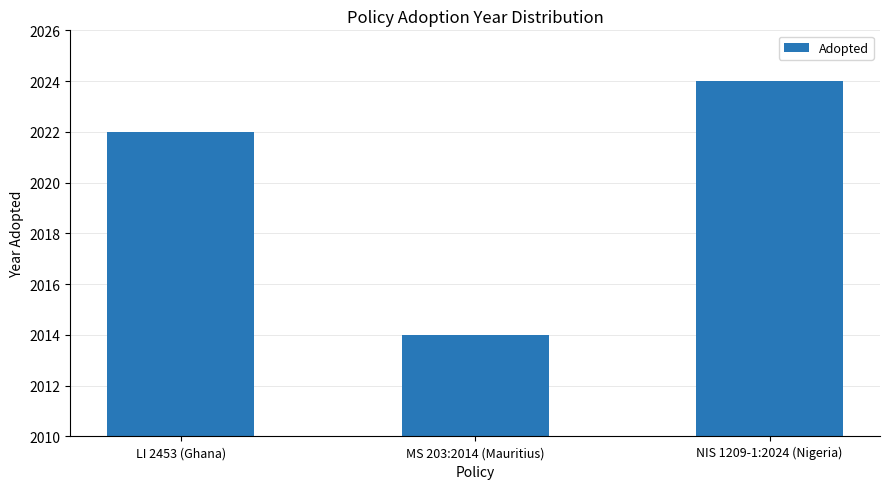

What is the change in value from LI 2453 (Ghana) to MS 203:2014 (Mauritius)?

-8